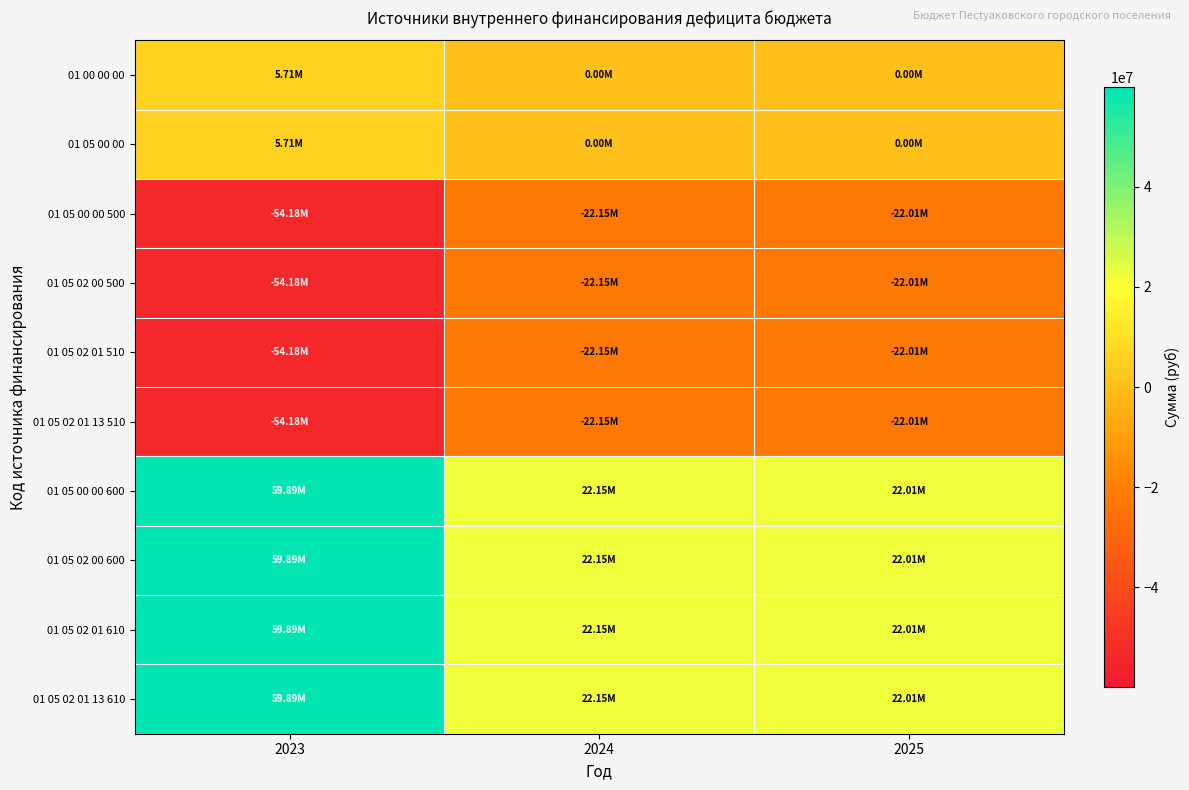

Rank the series at 2025 from lowest to highest value.

01 05 00 00 500, 01 05 02 00 500, 01 05 02 01 510, 01 05 02 01 13 510, 01 00 00 00, 01 05 00 00, 01 05 00 00 600, 01 05 02 00 600, 01 05 02 01 610, 01 05 02 01 13 610